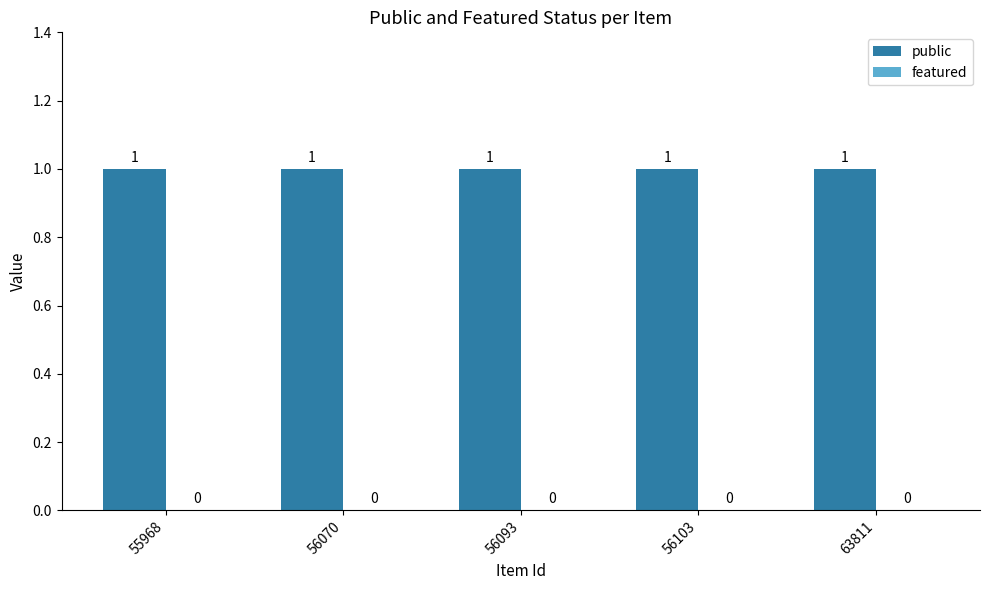

At which category is the sum across all series the highest?

55968